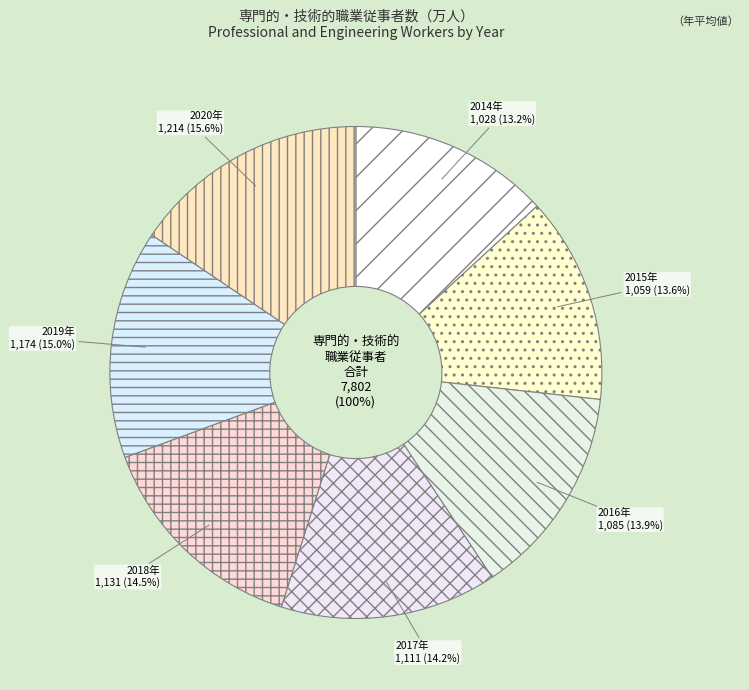

What is the total percentage of 2019 and 2017?

29.3%